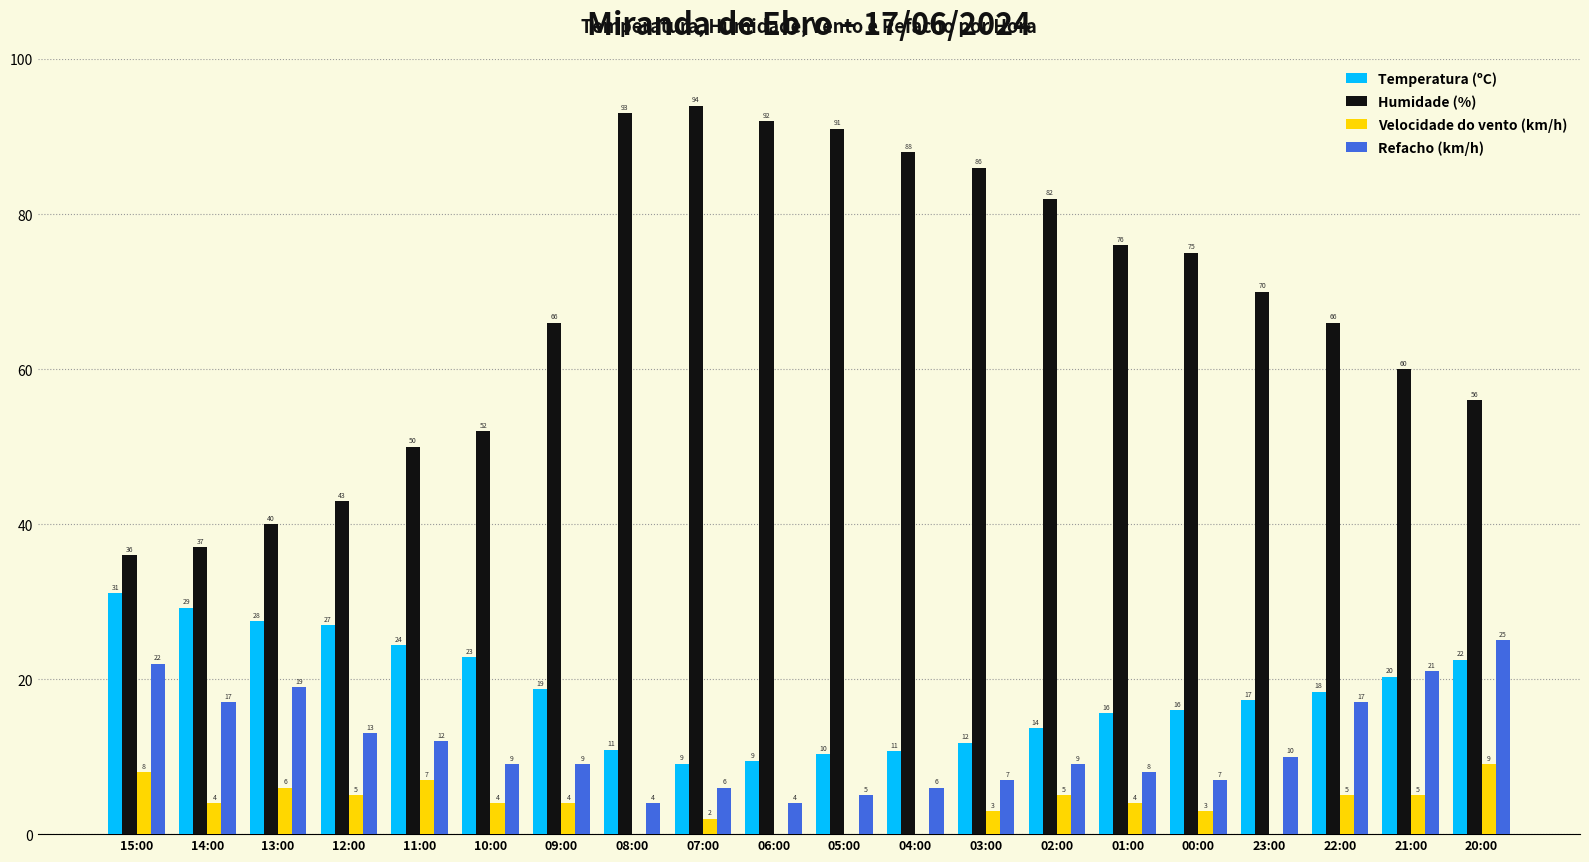

Which series has the widest spread of values?

Humidade (%)